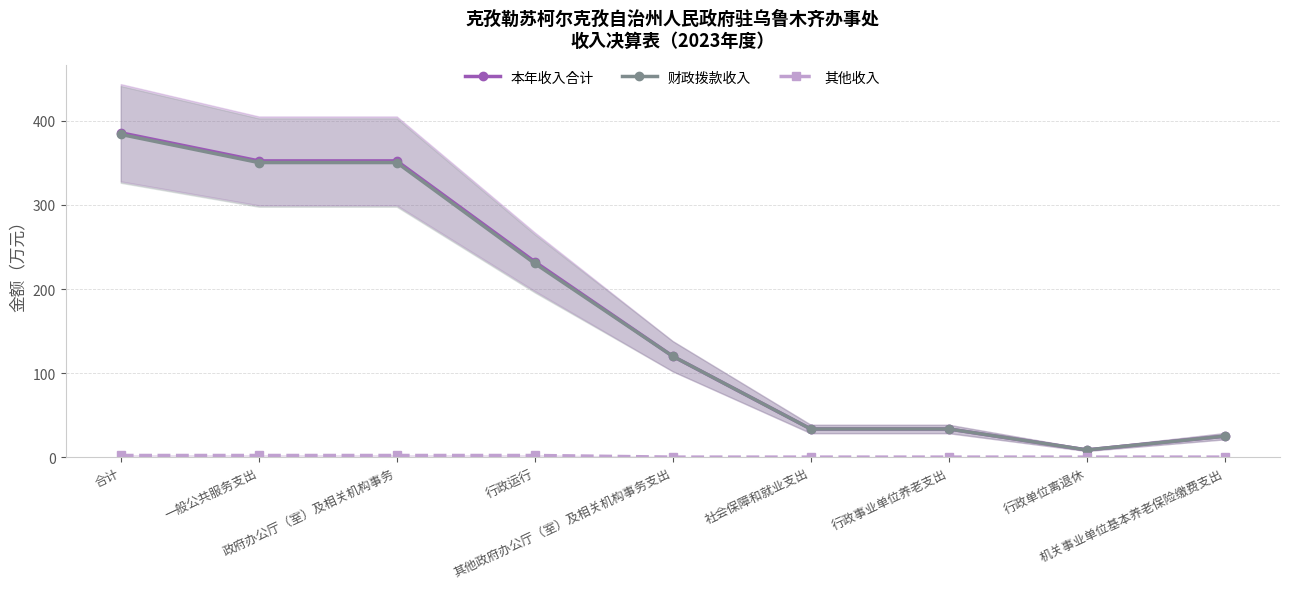

What position from the left is 其他政府办公厅（室）及相关机构事务支出?

5